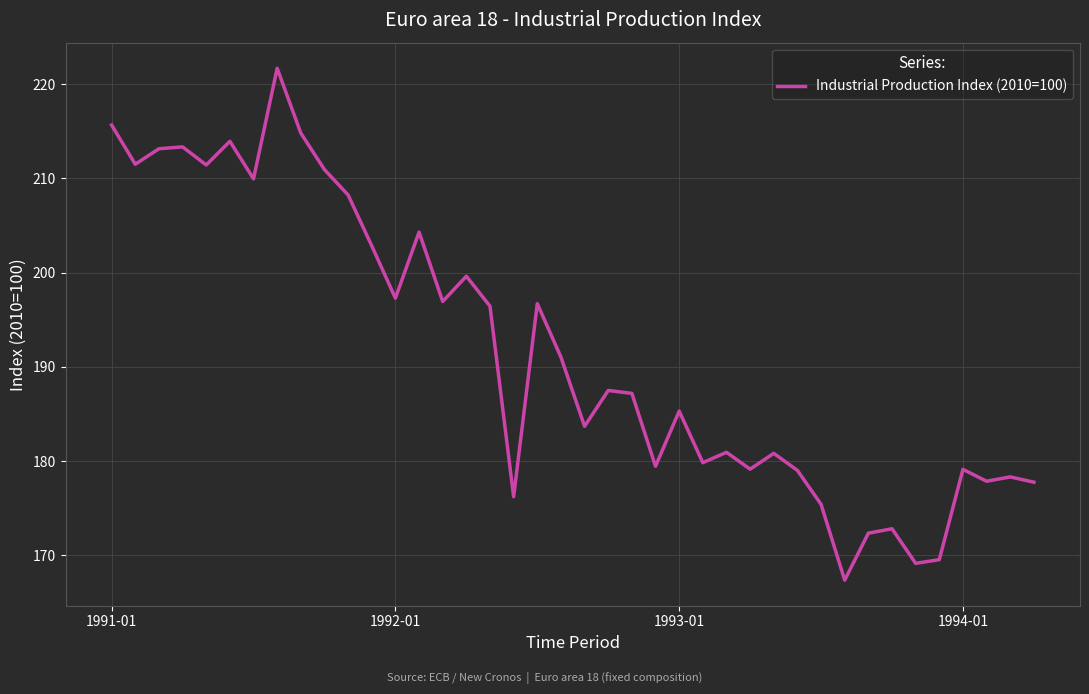

What is the smallest value displayed?

167.4